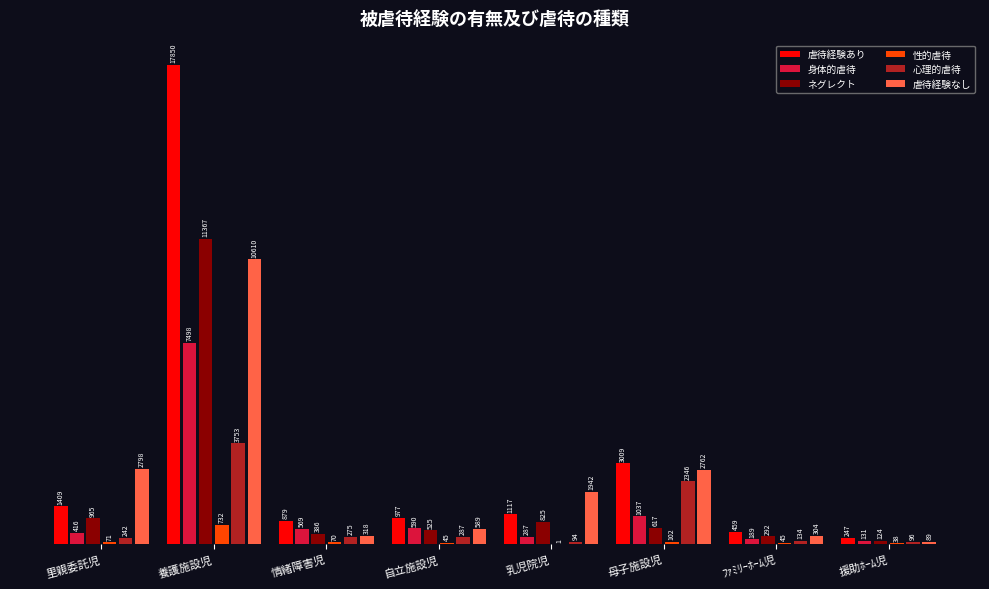

True or false: 性的虐待 has a value of 154 at 養護施設児.

False